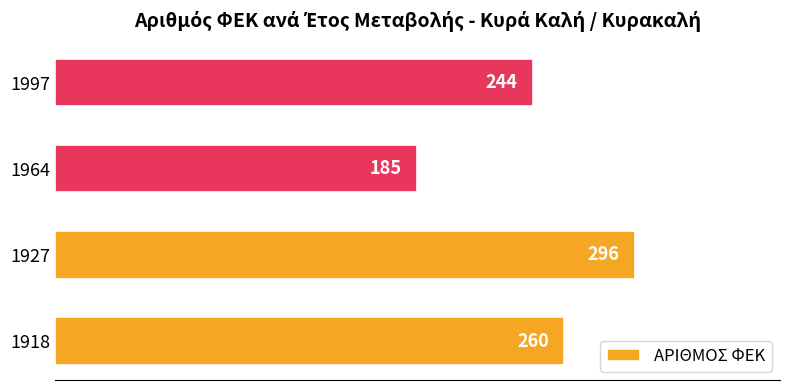

Between 1918 and 1927, which is larger?

1927